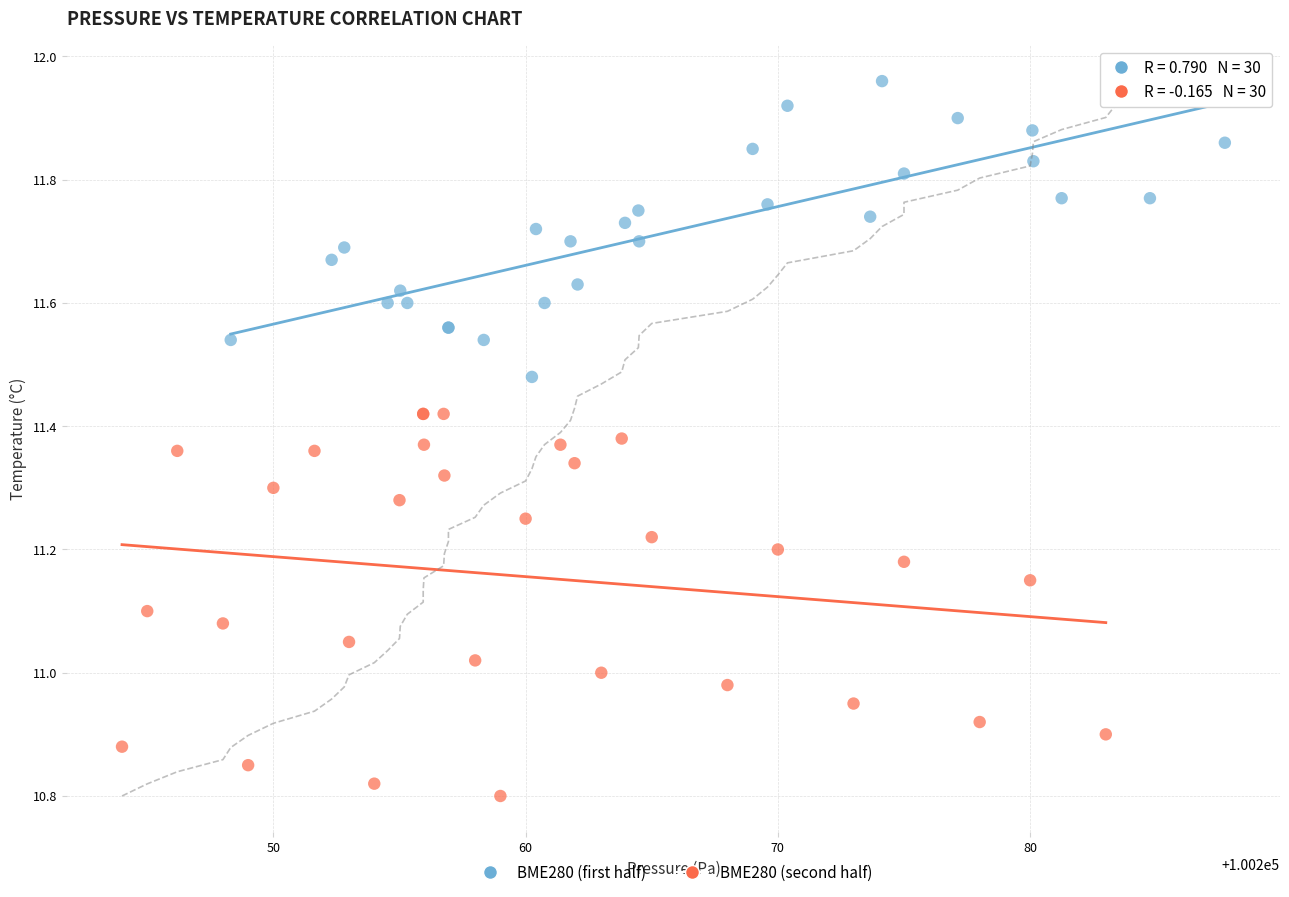

Which series contains the highest Y value?

BME280 (first half)